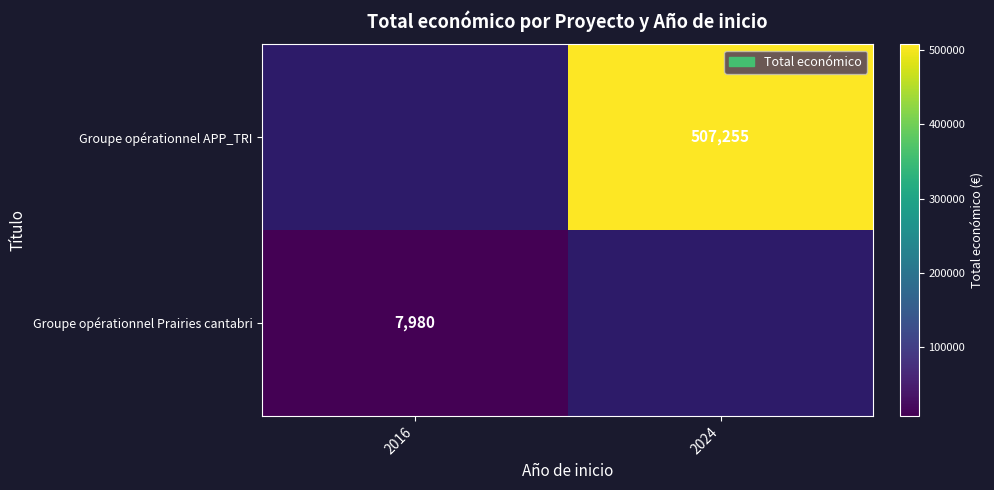

Is it true that Groupe opérationnel APP_TRI equals 678972.3 at 2024?

False